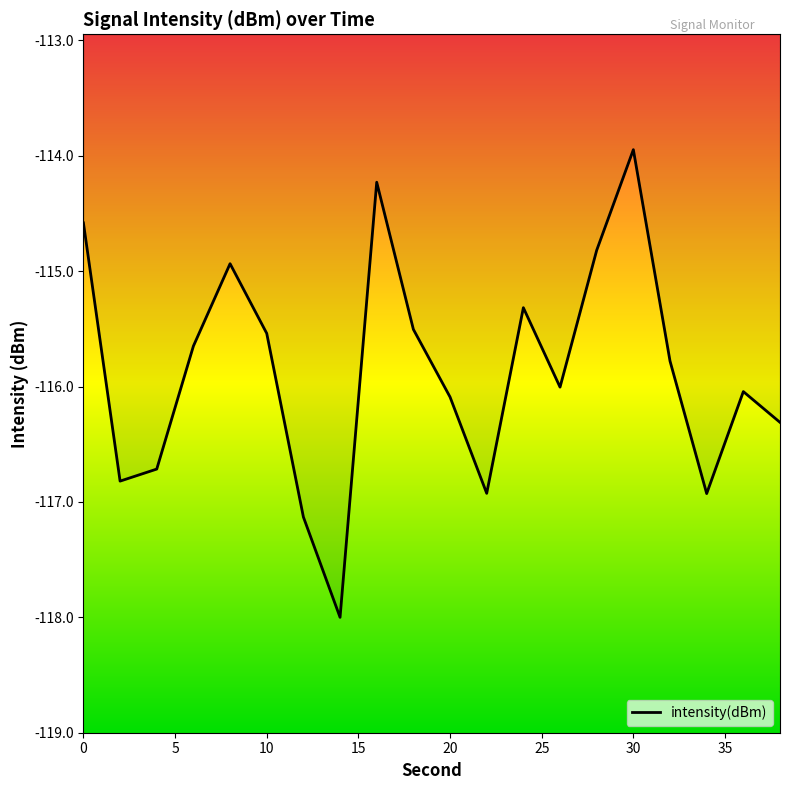

Reading left to right, extract all data points from this chart.

-114.6	-116.8	-116.7	-115.6	-114.9	-115.5	-117.1	-118.0	-114.2	-115.5	-116.1	-116.9	-115.3	-116.0	-114.8	-113.9	-115.8	-116.9	-116.0	-116.3